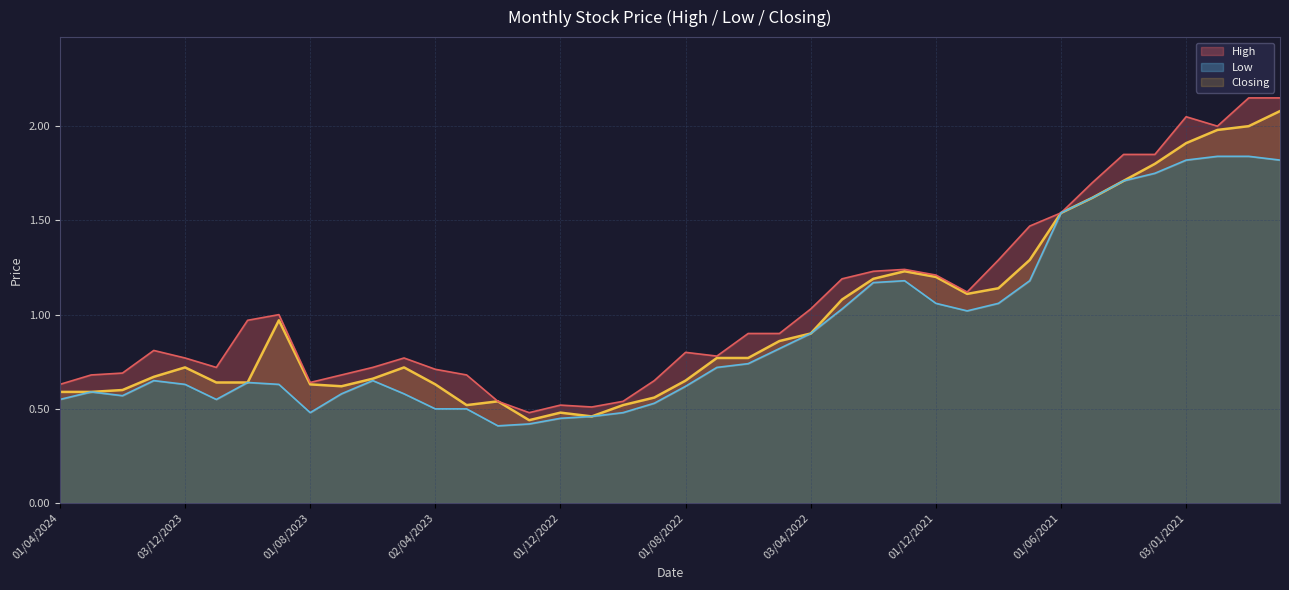

At which label is High closest to 1?

03/09/2023